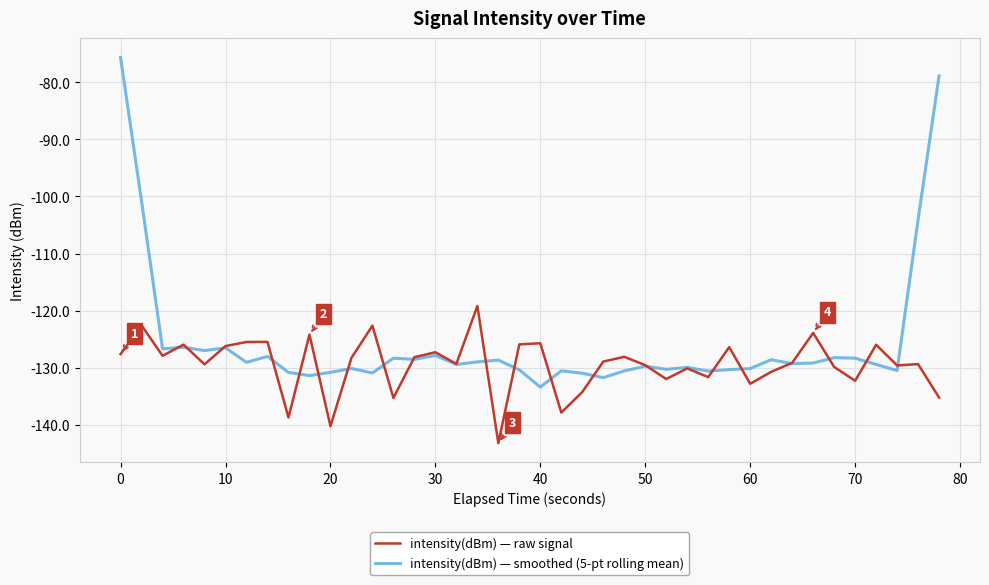

Rank the series by their maximum value, from lowest to highest.

intensity(dBm) — raw signal, intensity(dBm) — smoothed (5-pt rolling mean)